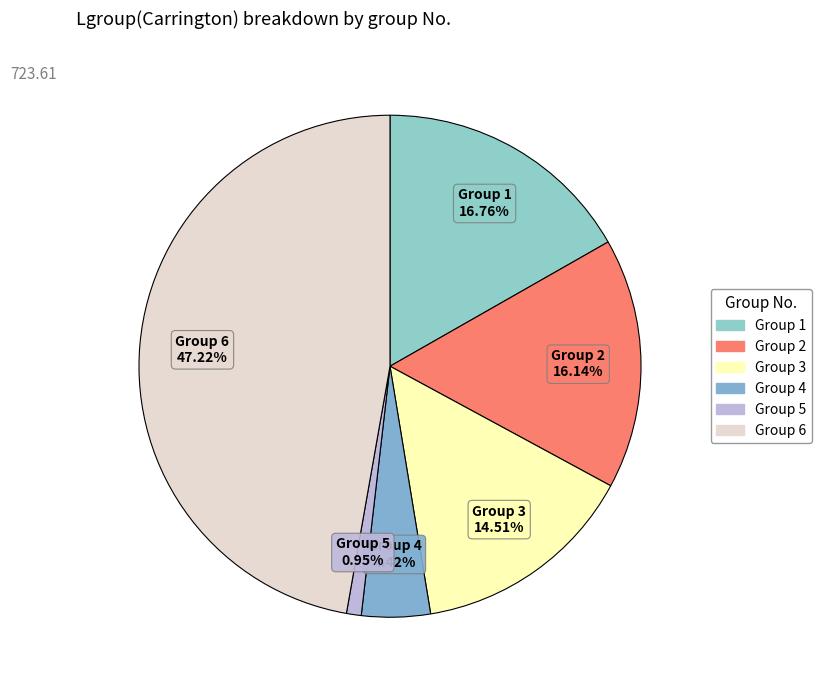

Which slice is the smallest?

5